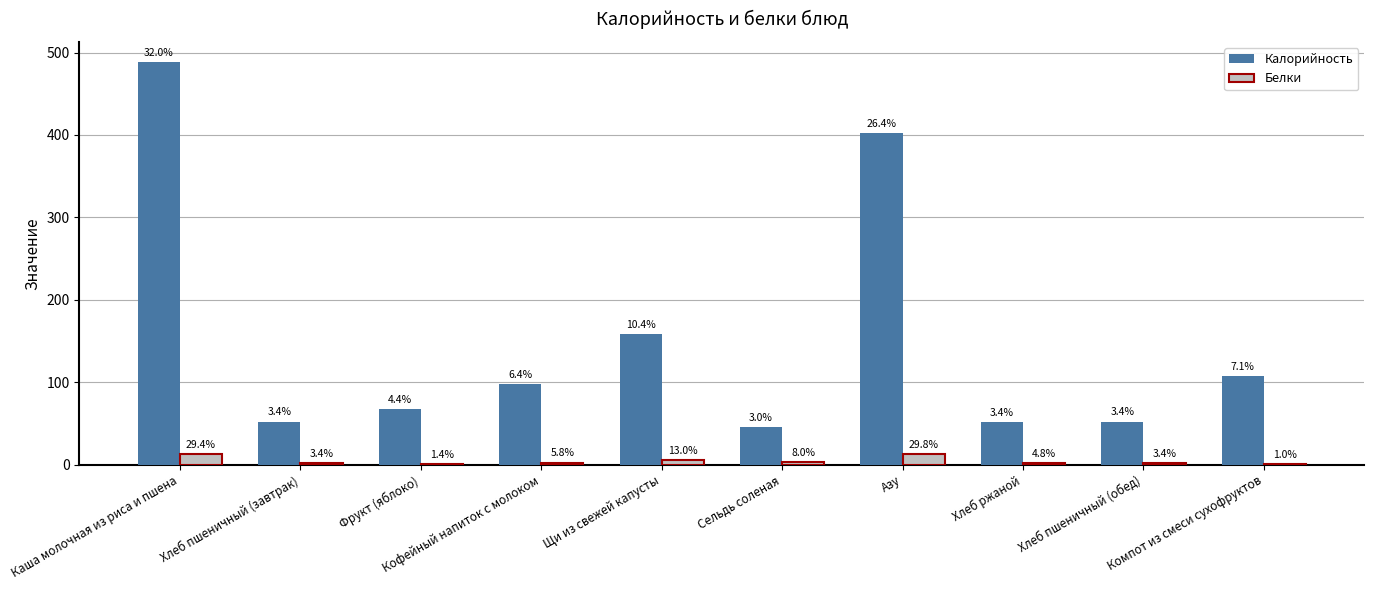

What is the label of the 3rd bar from the right?

Хлеб ржаной